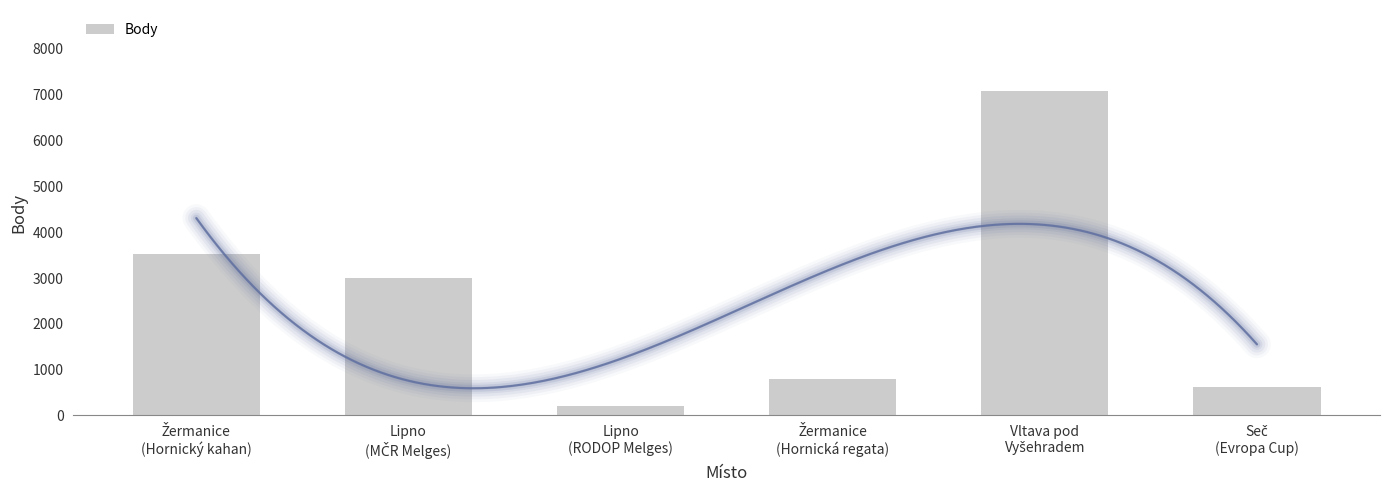

How many distinct data groups are displayed?

1